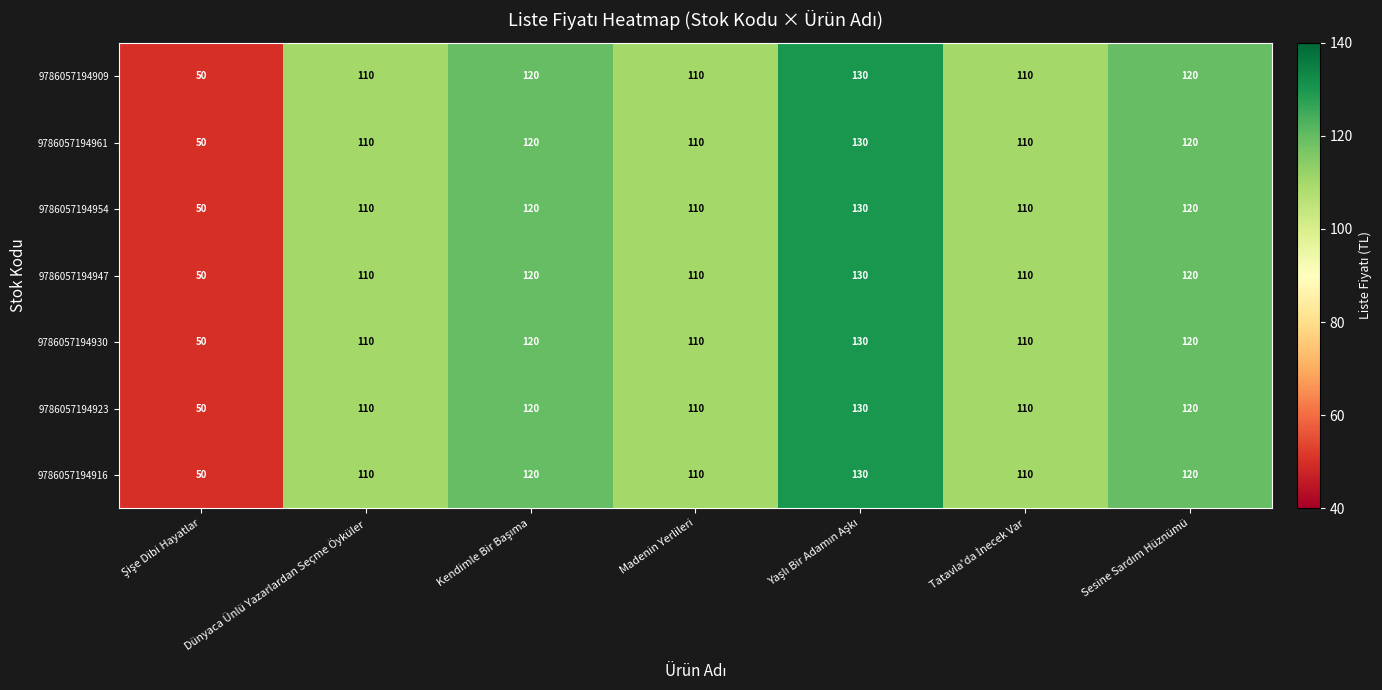

At how many categories does at least one series exceed 76?

6